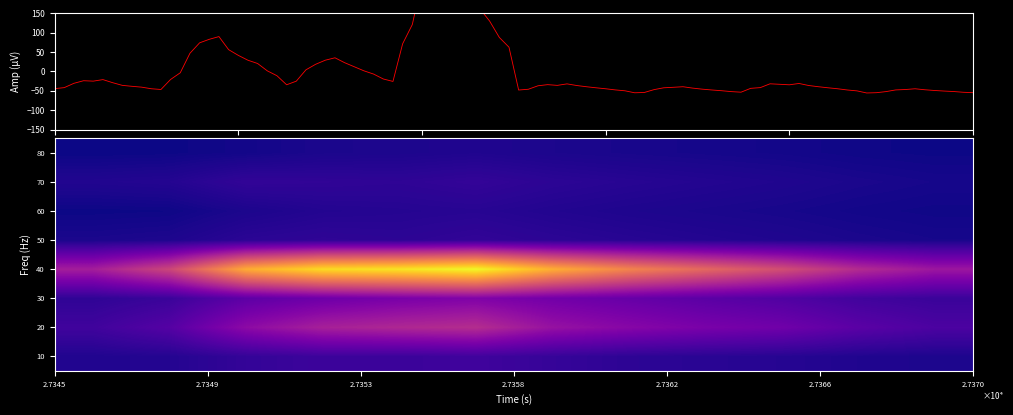

How many categories are shown in the chart?

12